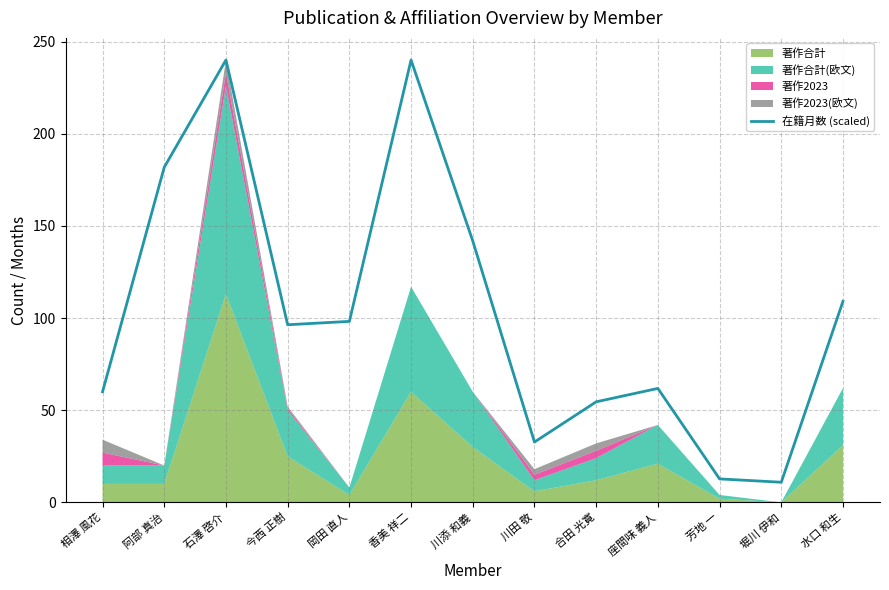

Does the chart display data point markers on the line(s)?

No